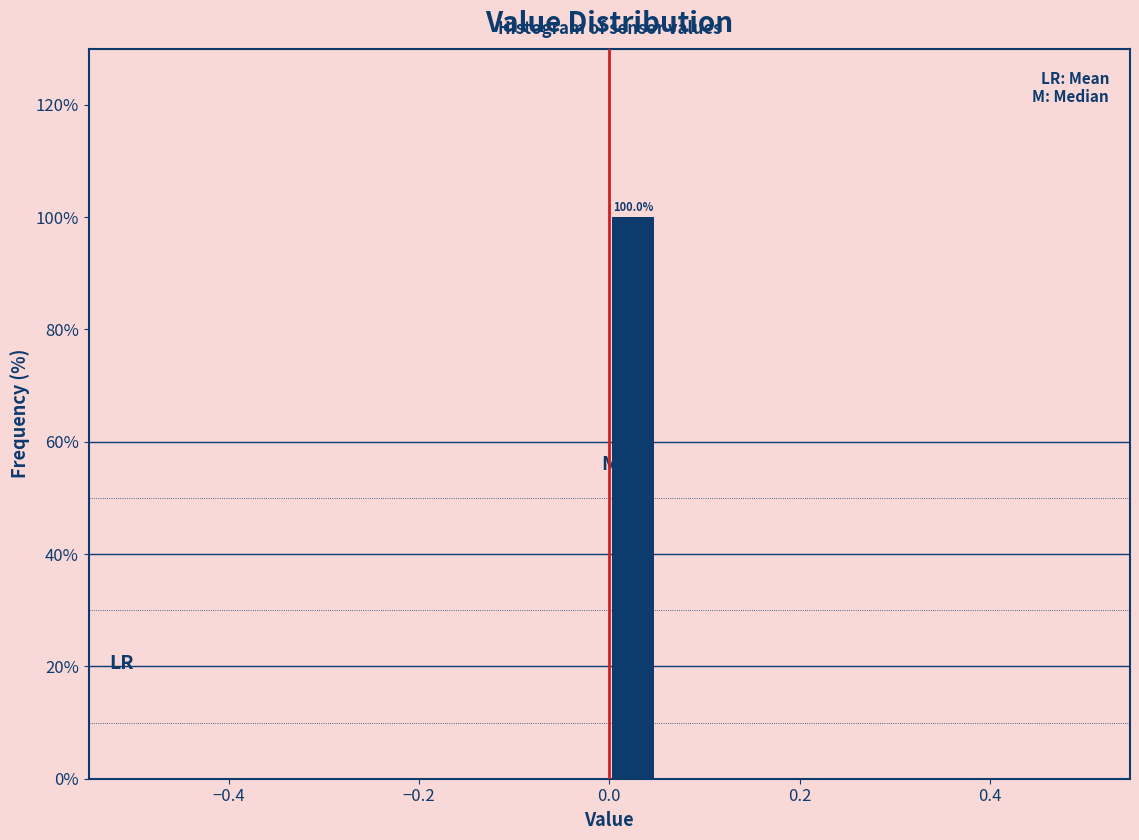

Read against the x-axis, roughly where is the centre of the tallest bar?

0.02